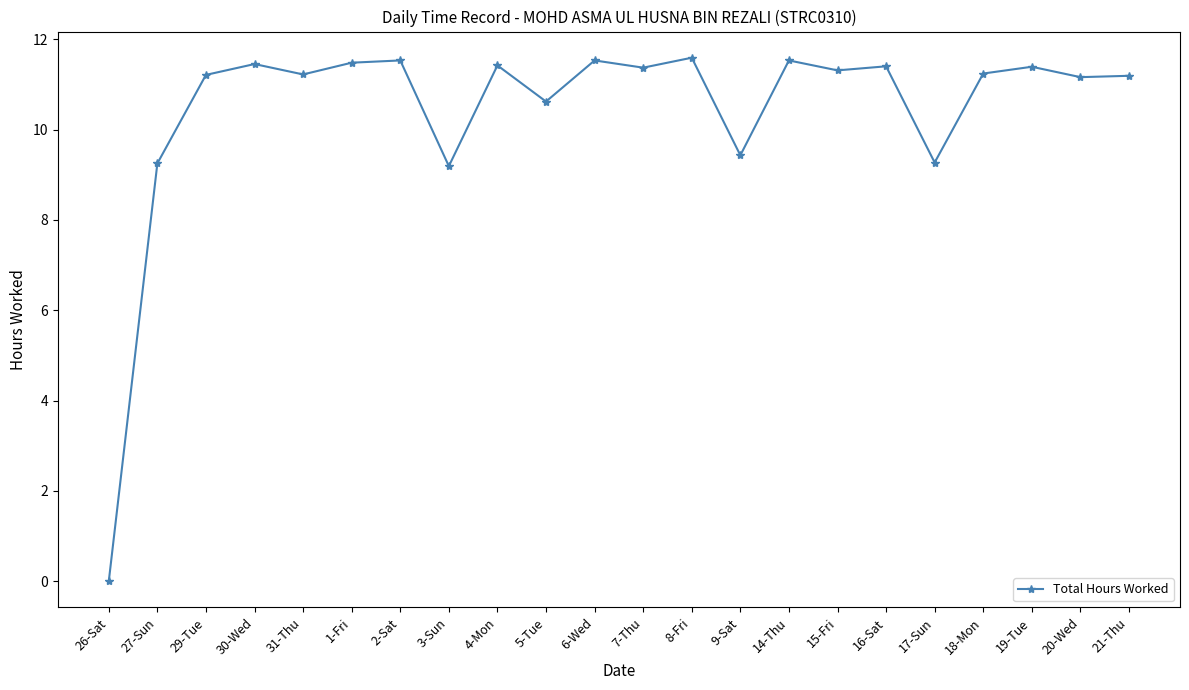

Approximately how many times larger is the value at 21-Thu compared to 3-Sun?

1.2